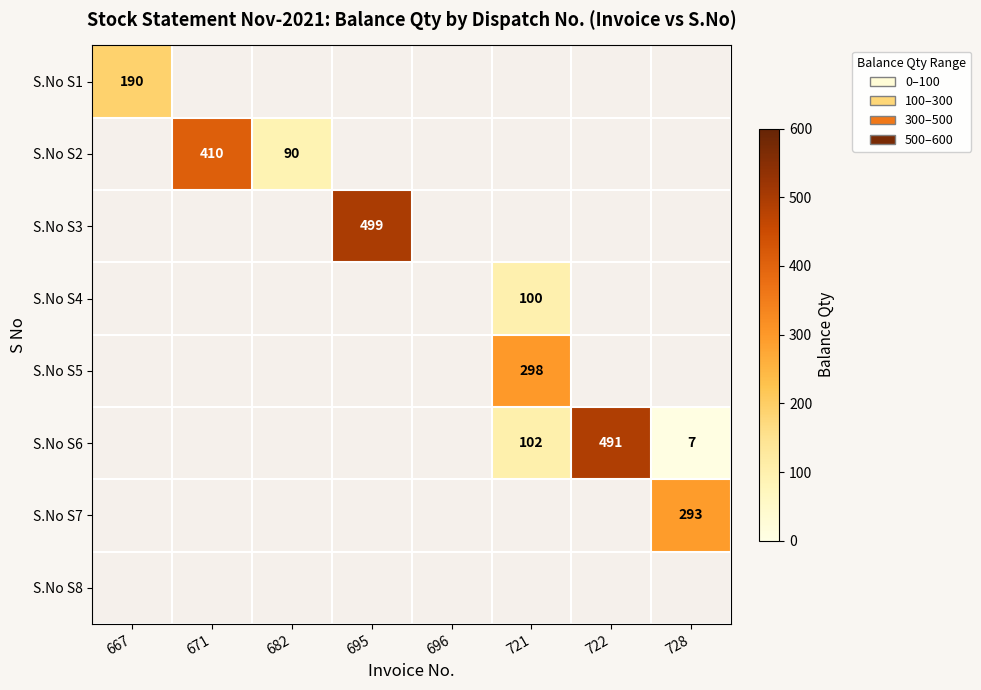

Is the value of S.No S2 at 696 greater than the value of S.No S6 at 671?

No